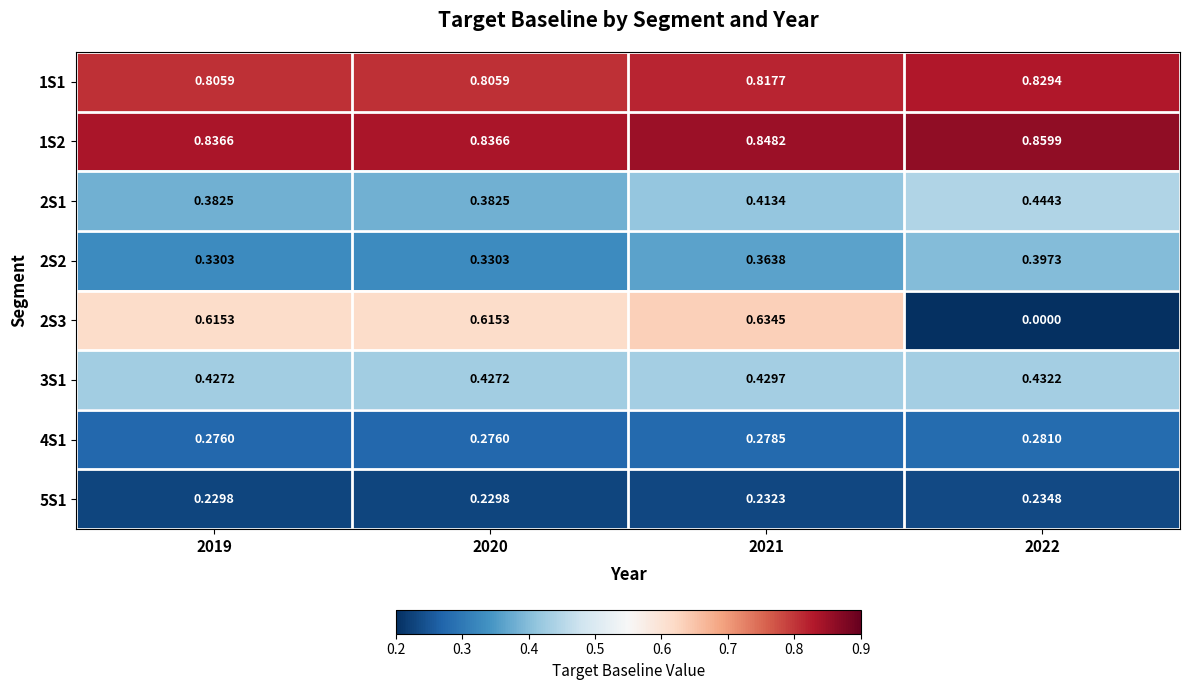

At 2019, list the series in order from smallest to largest.

5S1, 4S1, 2S2, 2S1, 3S1, 2S3, 1S1, 1S2